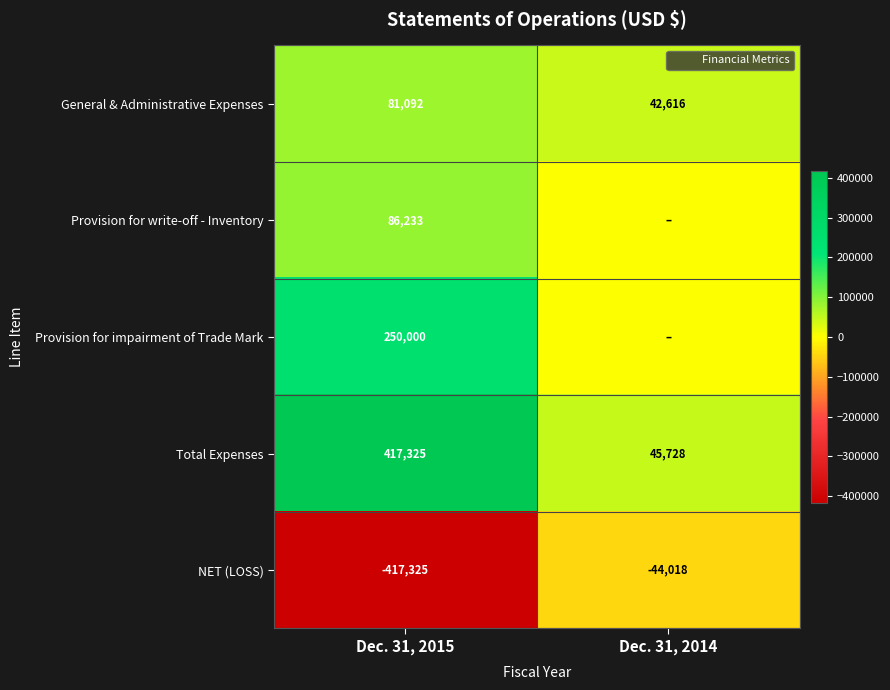

Count the number of data series in this chart.

5